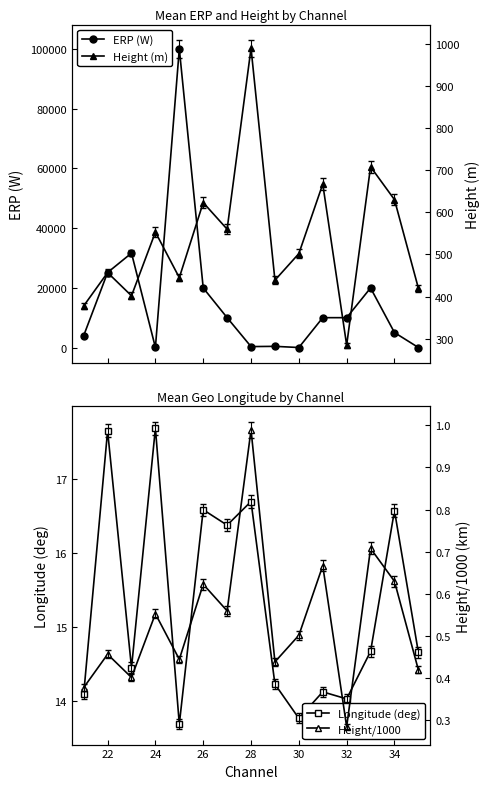

What is the value of the Height (m) point at the 12th from the left?

285.0